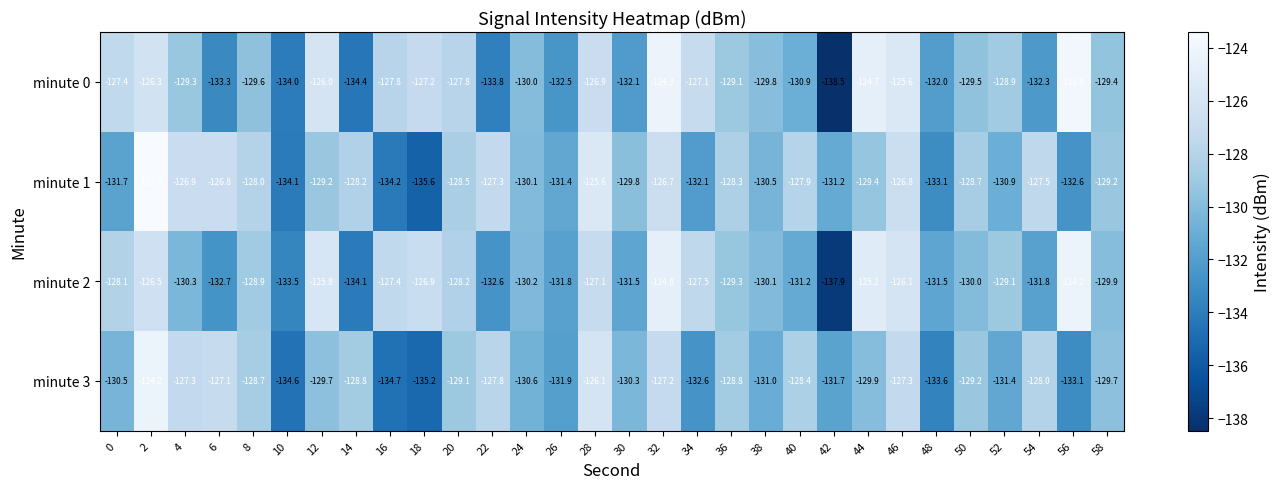

Which category has the lowest value in the minute 1 series?

18